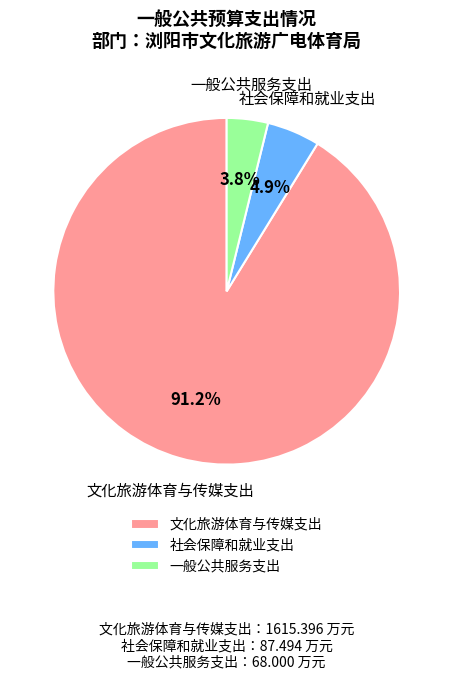

Is 文化旅游体育与传媒支出 the majority of the pie?

Yes